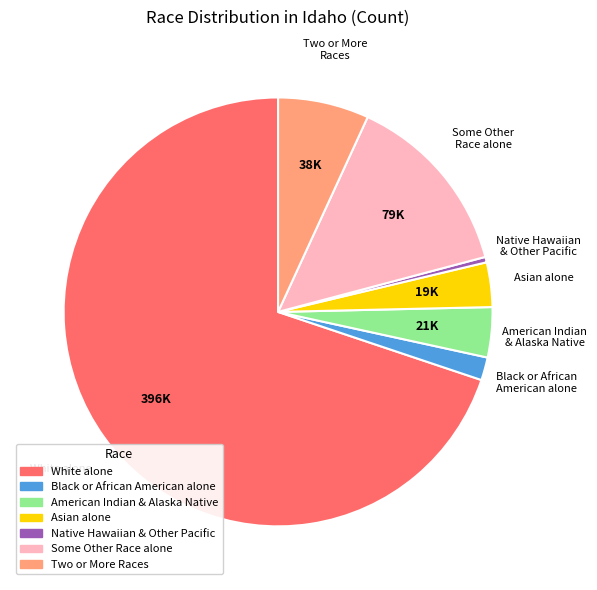

Count the number of slices in the pie.

7